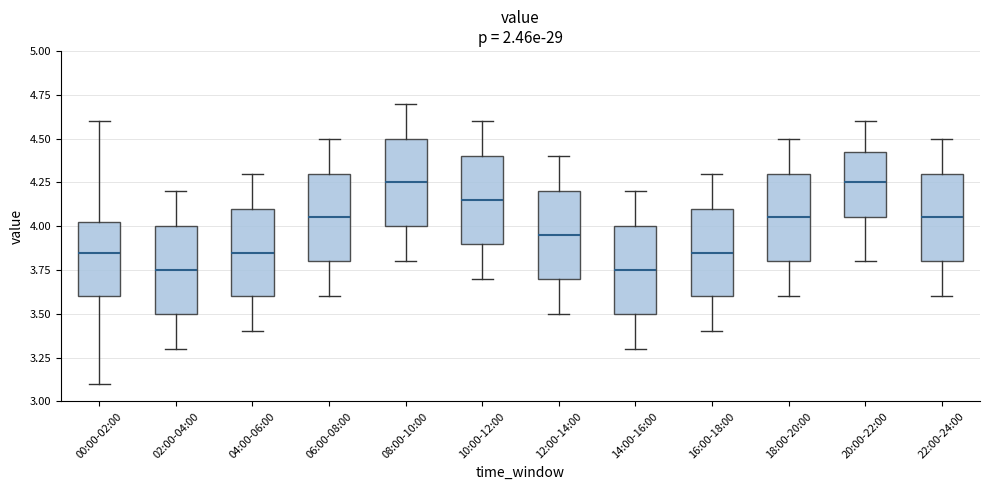

Reading left to right, transcribe this box plot: for each box, give where its median line is, the range the box spans, and where its two whiskers end, as read against the y-axis. The values are not printed on the chart, so give them approximately, as read against the axis.

00:00-02:00: median 3.85, box 3.60 to 4.05, whiskers 3.10 to 4.60
02:00-04:00: median 3.75, box 3.50 to 4.00, whiskers 3.30 to 4.20
04:00-06:00: median 3.85, box 3.60 to 4.10, whiskers 3.40 to 4.30
06:00-08:00: median 4.05, box 3.80 to 4.30, whiskers 3.60 to 4.50
08:00-10:00: median 4.25, box 4.00 to 4.50, whiskers 3.80 to 4.70
10:00-12:00: median 4.15, box 3.90 to 4.40, whiskers 3.70 to 4.60
12:00-14:00: median 3.95, box 3.70 to 4.20, whiskers 3.50 to 4.40
14:00-16:00: median 3.75, box 3.50 to 4.00, whiskers 3.30 to 4.20
16:00-18:00: median 3.85, box 3.60 to 4.10, whiskers 3.40 to 4.30
18:00-20:00: median 4.05, box 3.80 to 4.30, whiskers 3.60 to 4.50
20:00-22:00: median 4.25, box 4.05 to 4.45, whiskers 3.80 to 4.60
22:00-24:00: median 4.05, box 3.80 to 4.30, whiskers 3.60 to 4.50